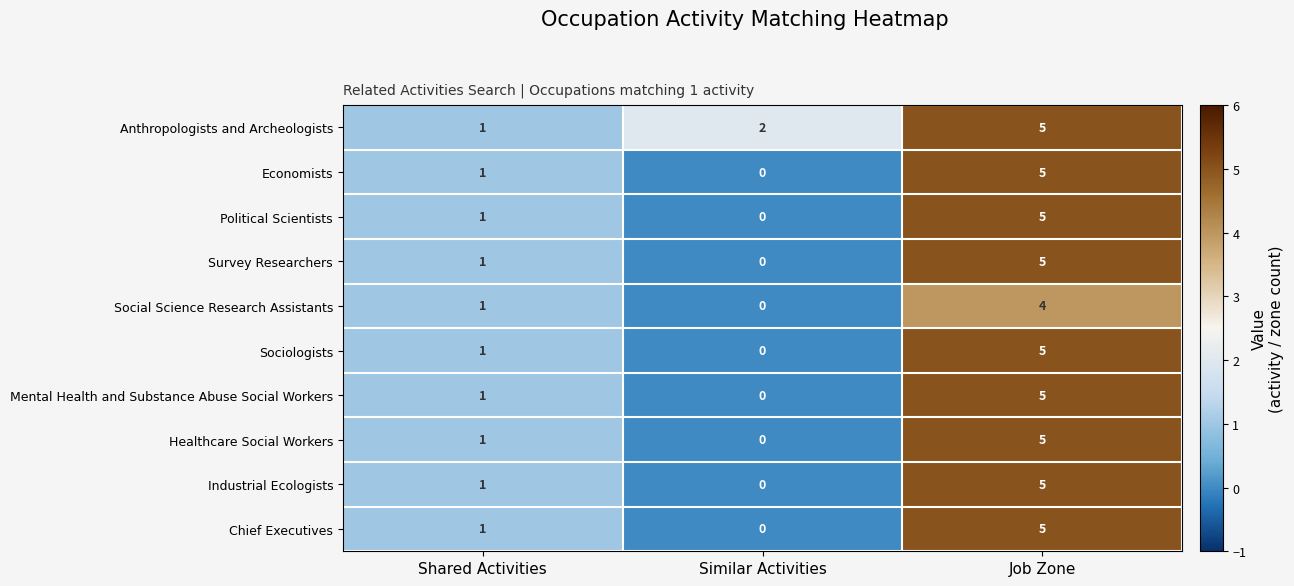

Count the Economists values in the range 0 to 5.

3